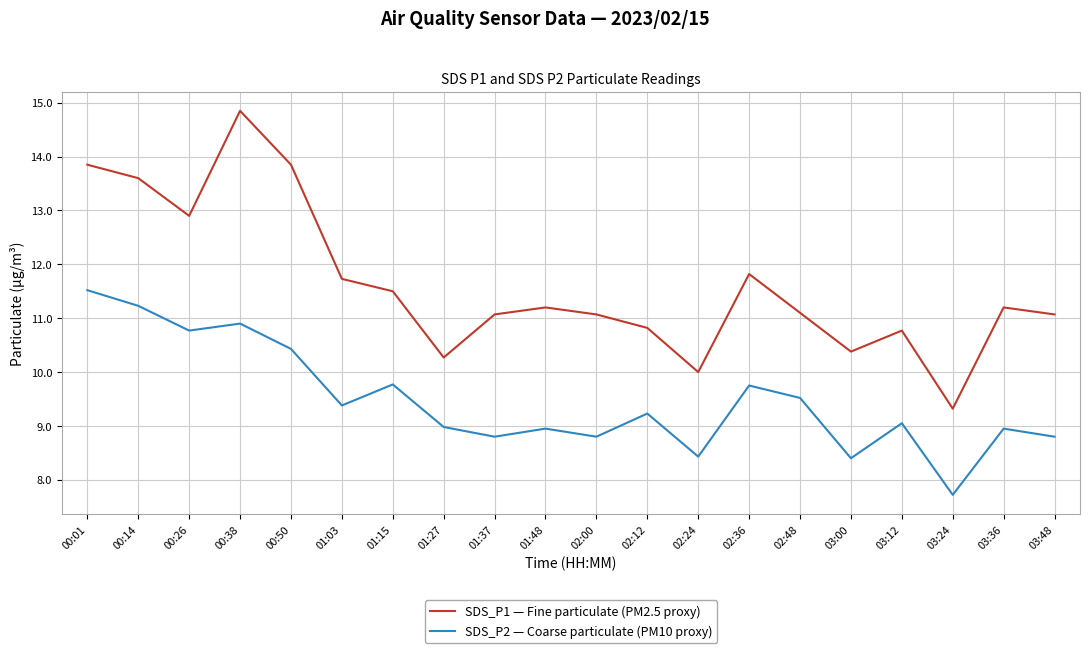

True or false: SDS_P1 — Fine particulate (PM2.5 proxy) has a value of 25.9 at 00:38.

False